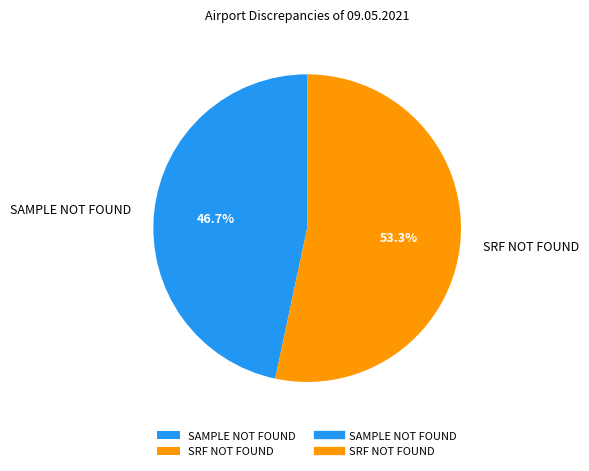

To the nearest percent, what percentage of the pie is SRF NOT FOUND?

53%